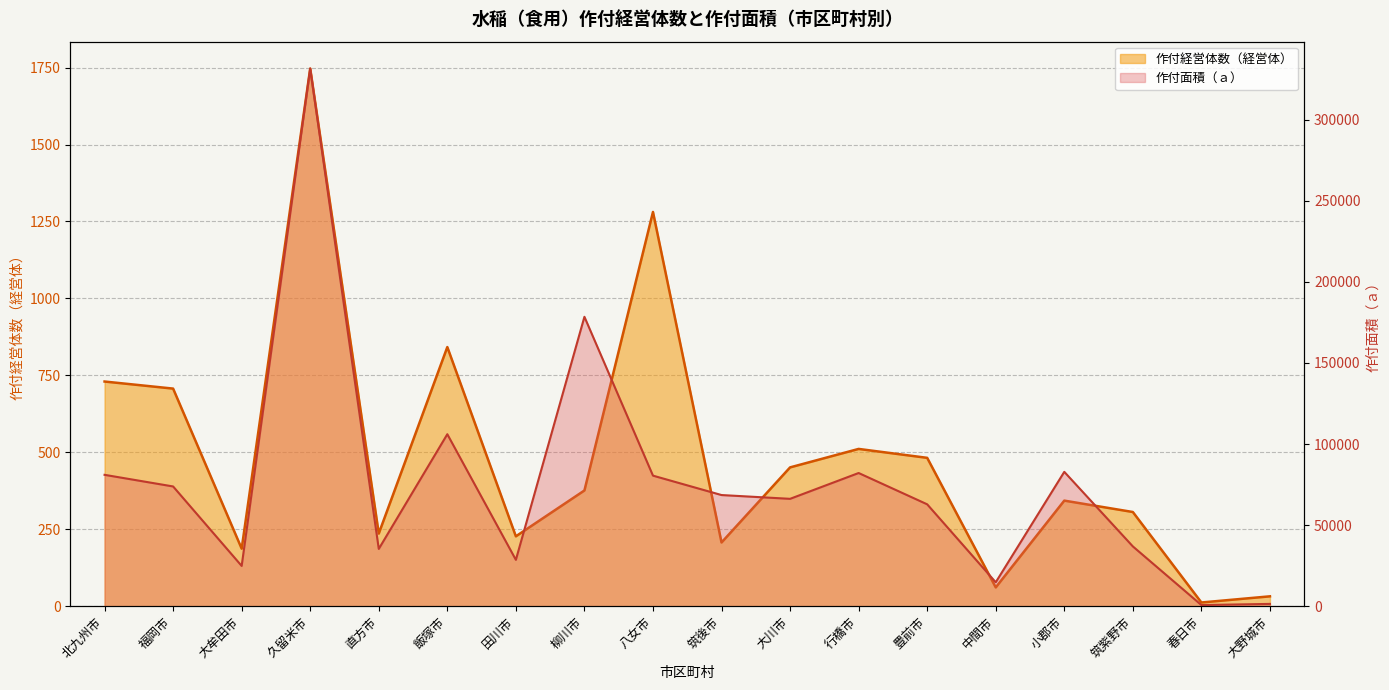

What is the approximate value of 作付面積 at 北九州市?

81008